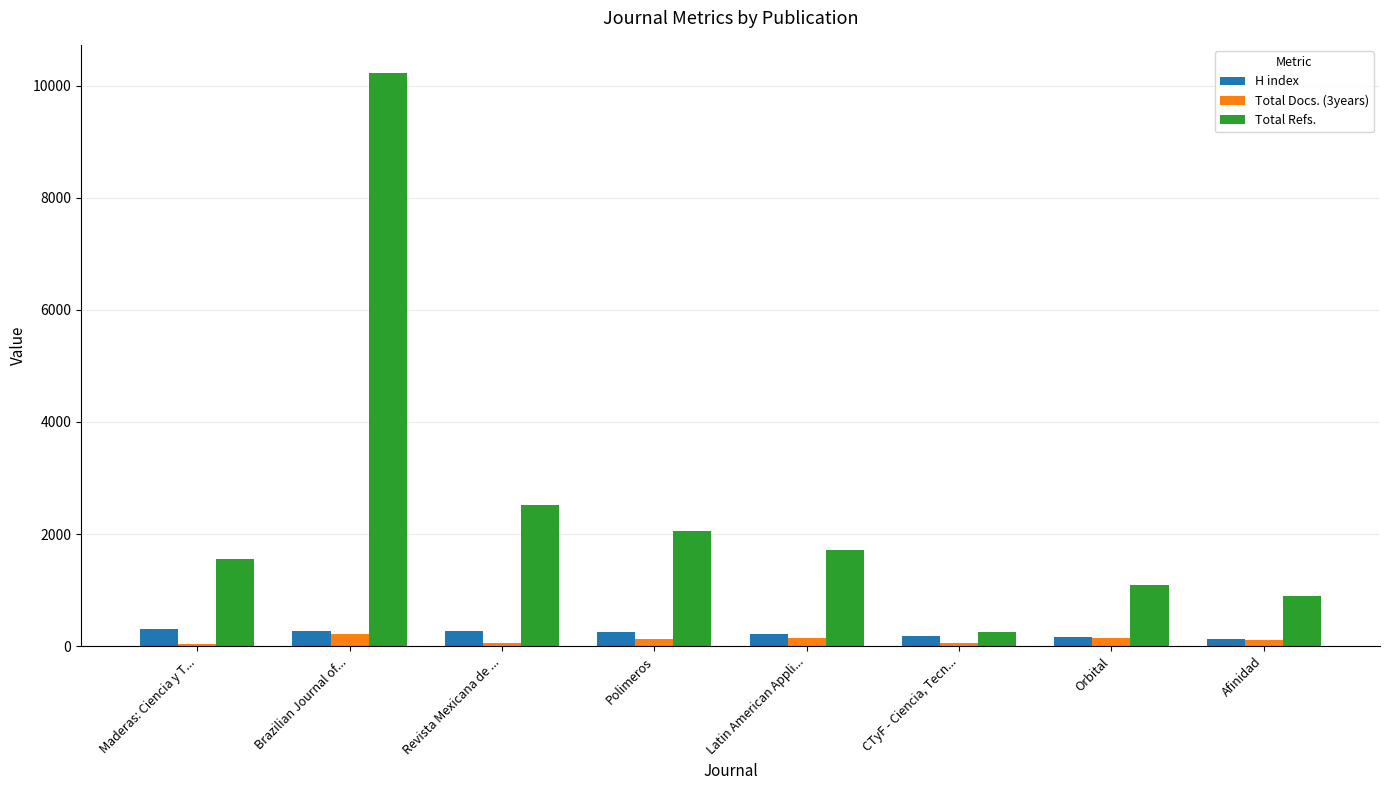

Rank the categories by Total Docs. (3years) value from lowest to highest.

Maderas: Ciencia y T..., CTyF - Ciencia, Tecn..., Revista Mexicana de ..., Afinidad, Polimeros, Orbital, Latin American Appli..., Brazilian Journal of...